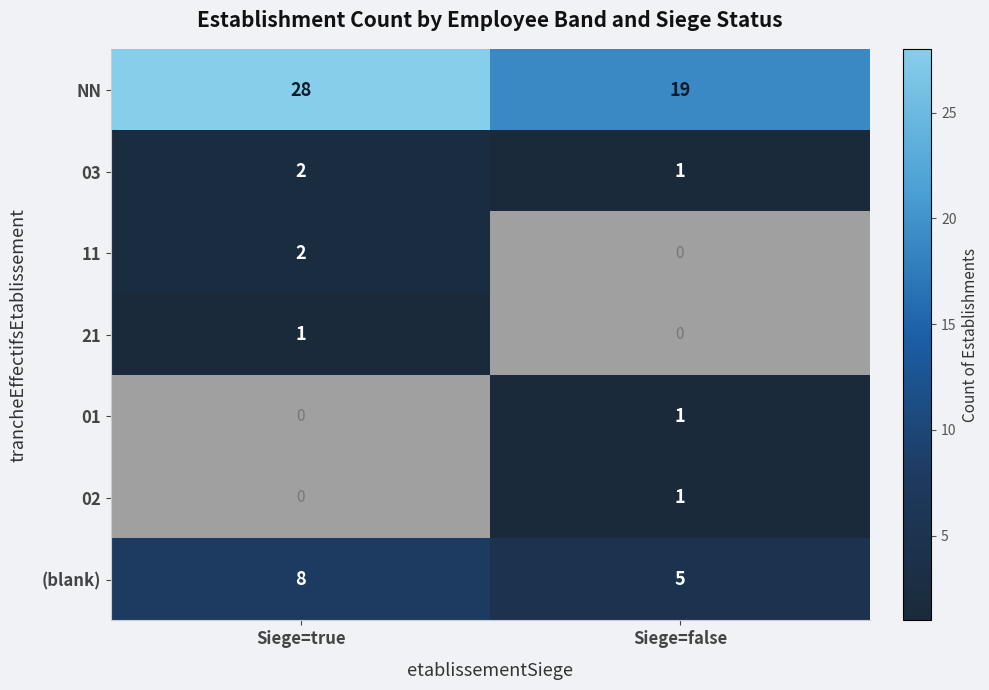

At how many categories does at least one series exceed 22?

1